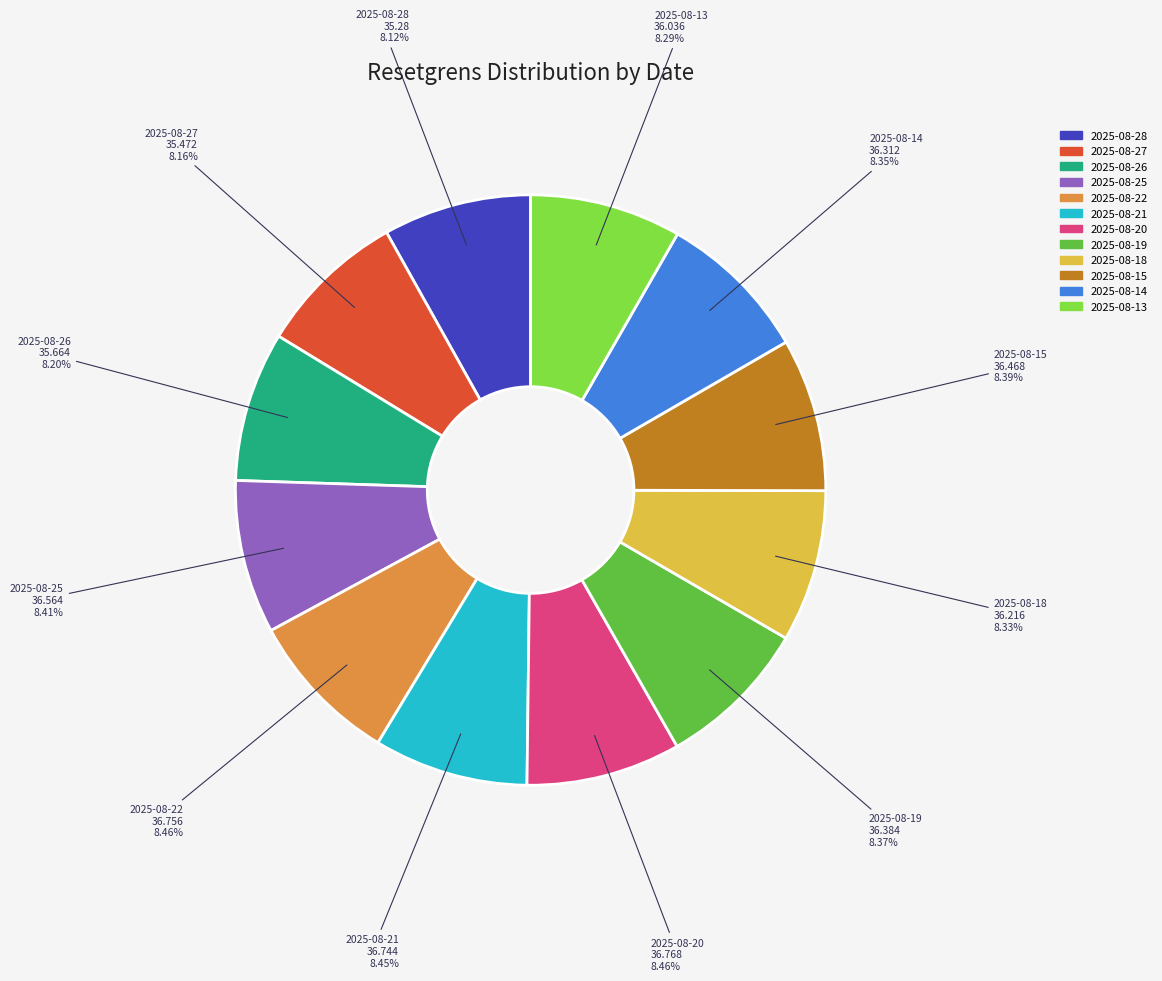

Is there a majority slice in this chart?

No